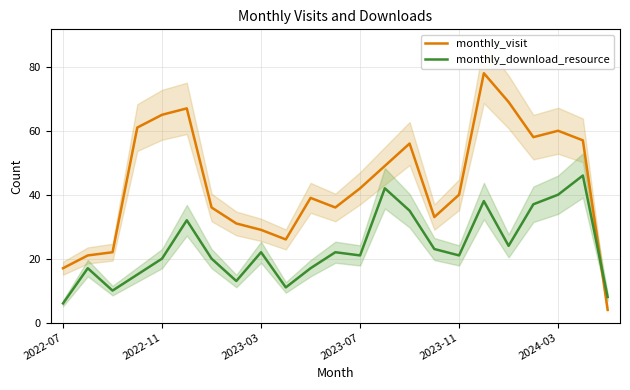

What is the maximum value for monthly_visit?

78